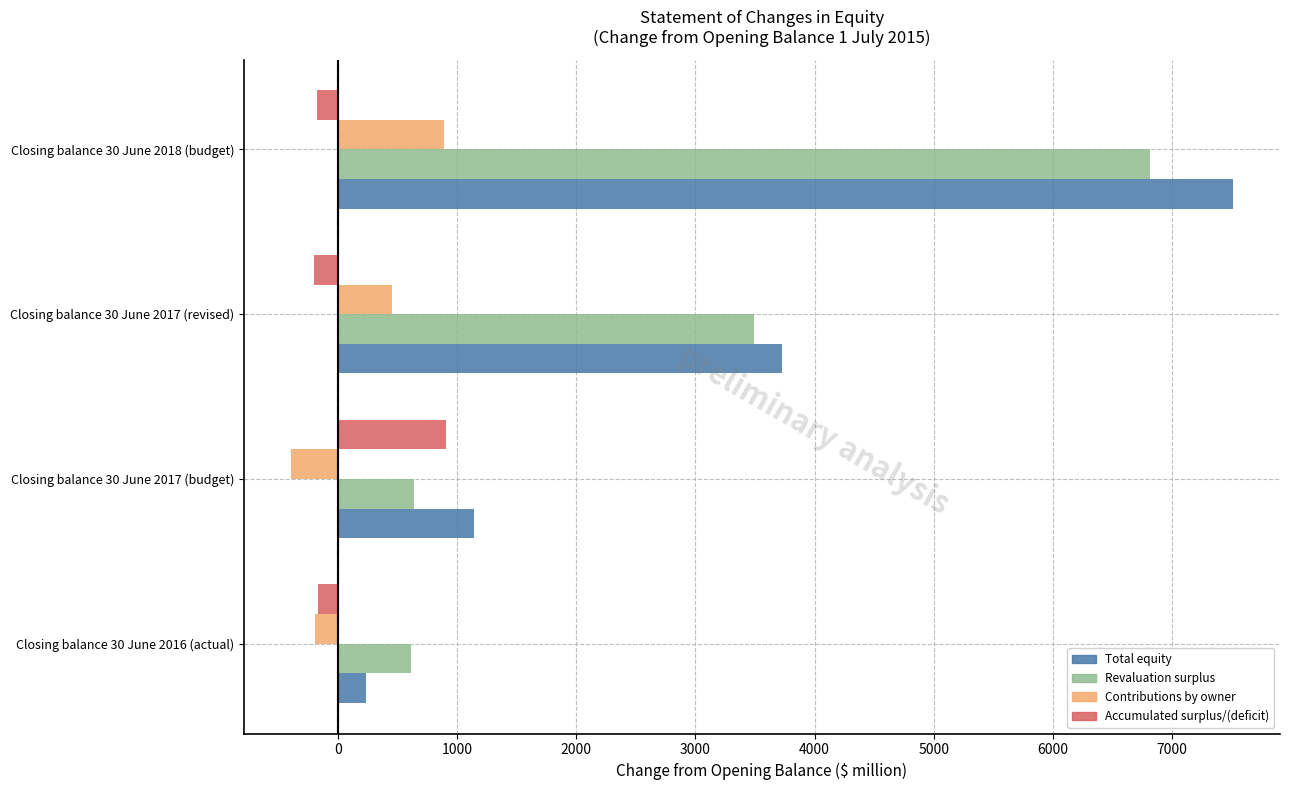

The Contributions by owner series shows -393.7 at Closing balance 30 June 2017 (budget). True or false?

True